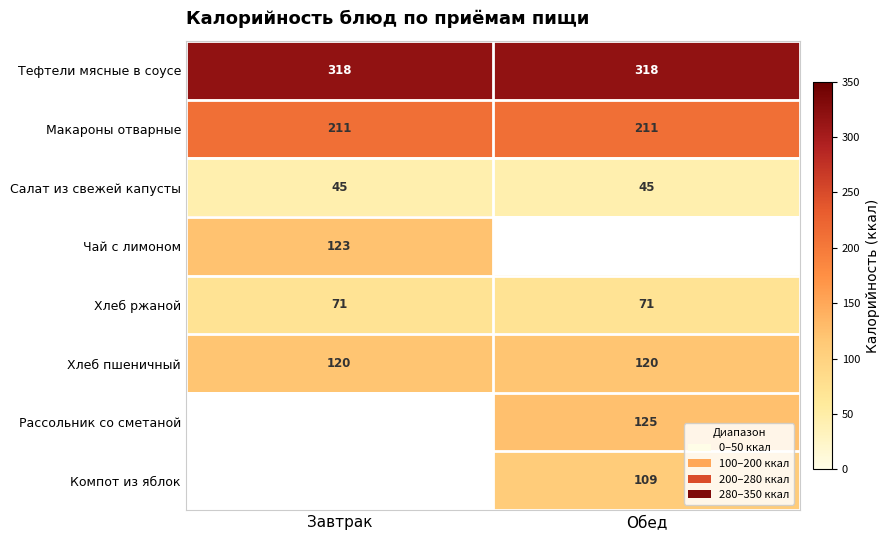

The value of Макароны отварные at Обед is 211.0. True or false?

True